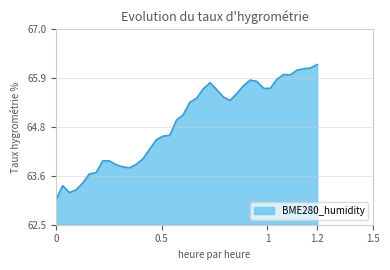

Is this an area chart (filled region under the line)?

Yes